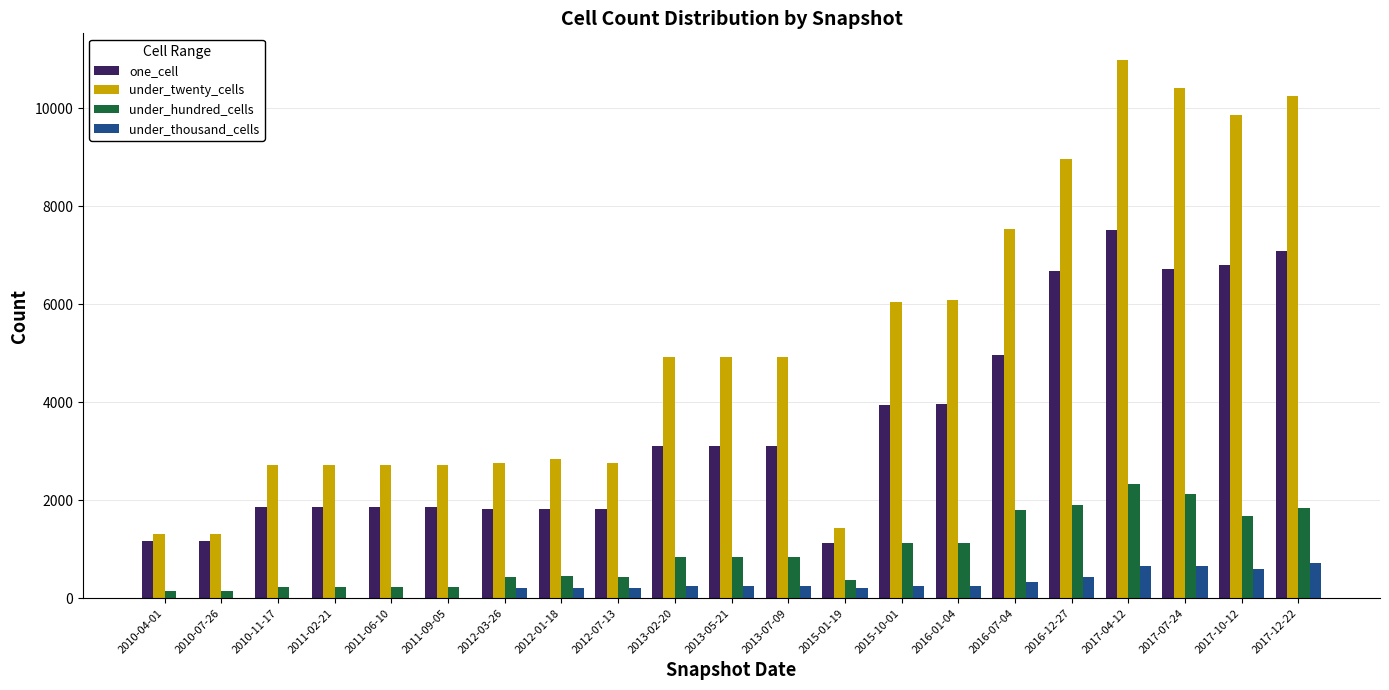

Count the number of categories in the chart.

21